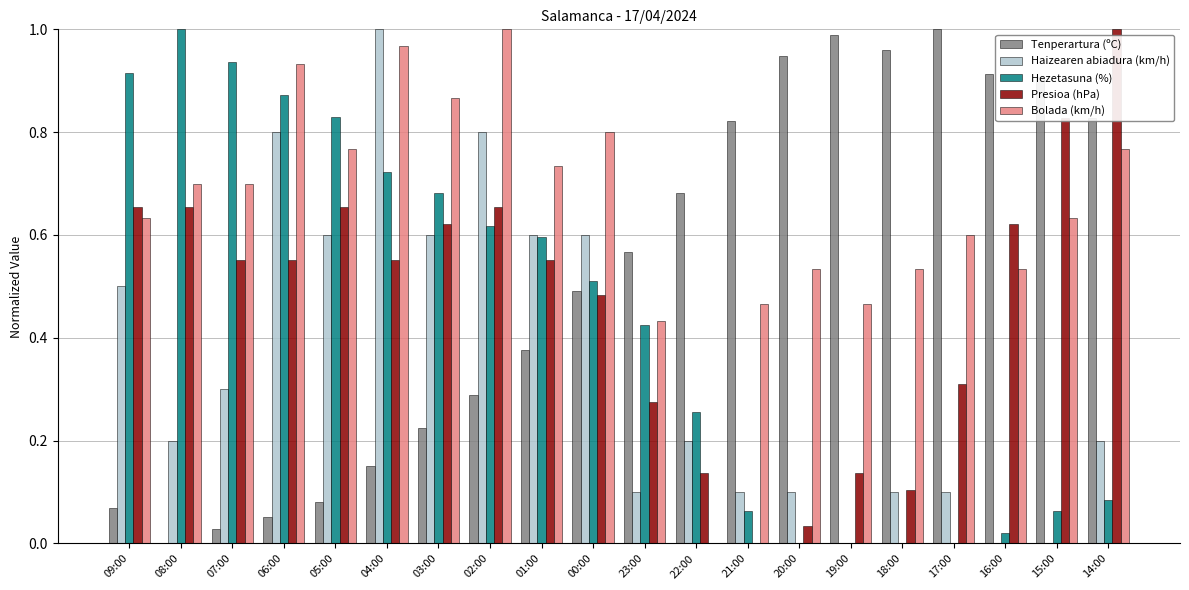

What is the total value across all series at 02:00?

3.4